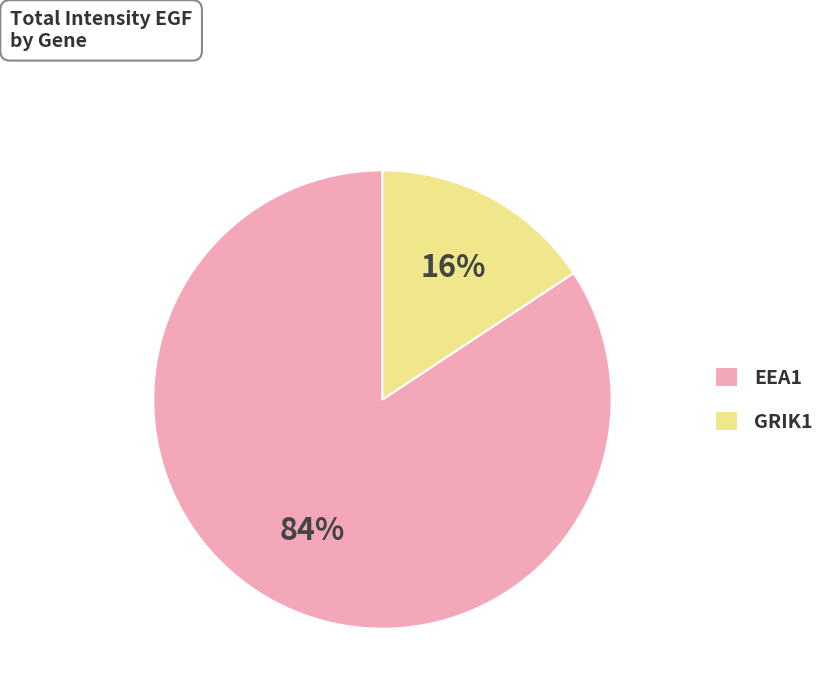

What is the majority slice?

EEA1